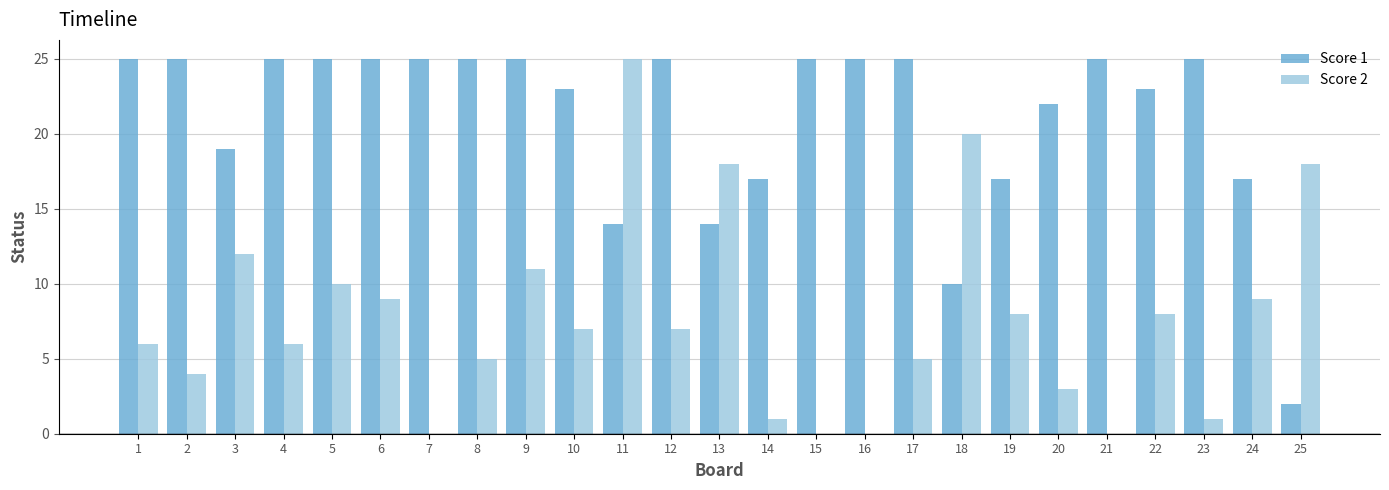

What is the greatest value displayed?

25